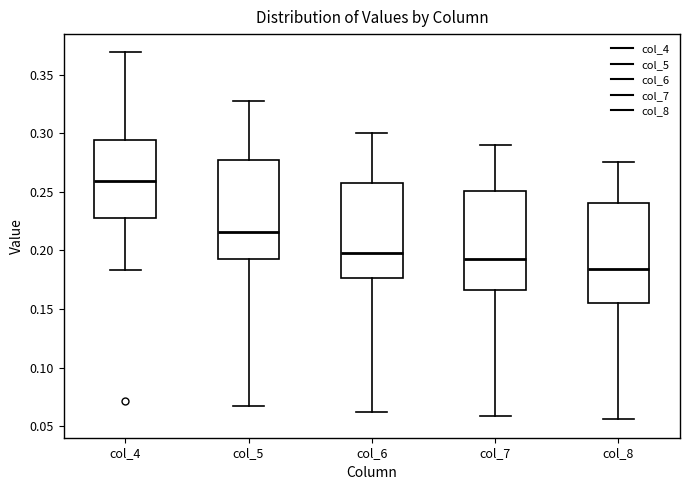

Which box has the lowest median line?

col_8